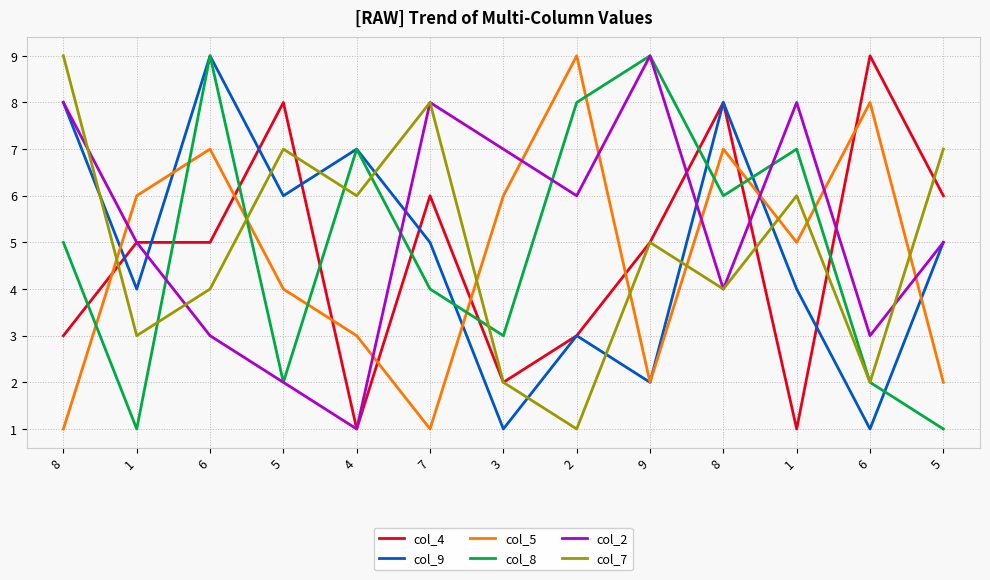

Is it true that col_9 equals 0 at 3?

False